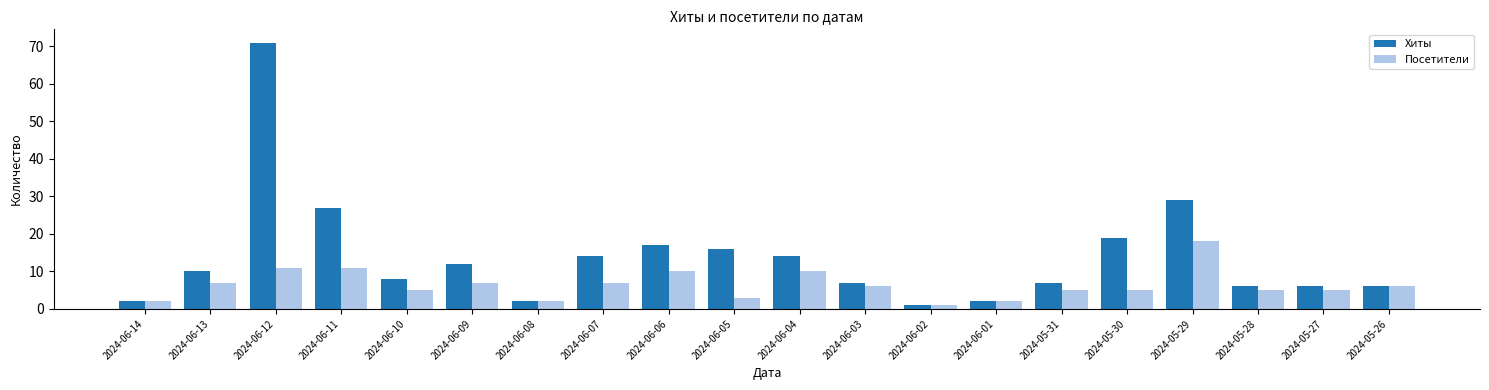

At which label does Посетители first exceed 6?

2024-06-13